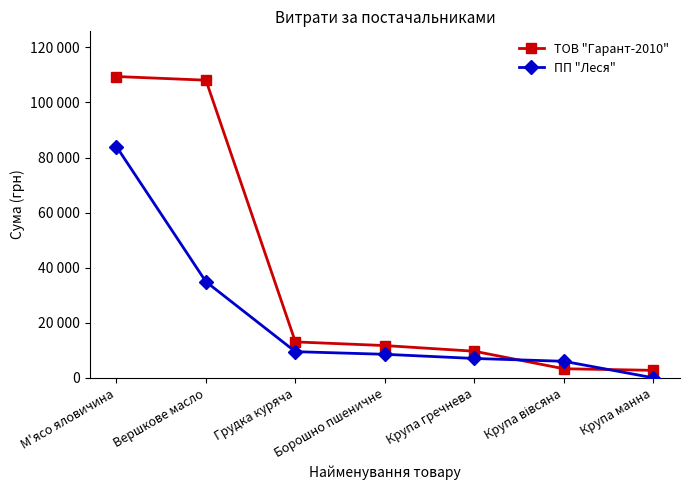

What are all the series names shown in the legend?

ТОВ "Гарант-2010", ПП "Леся"